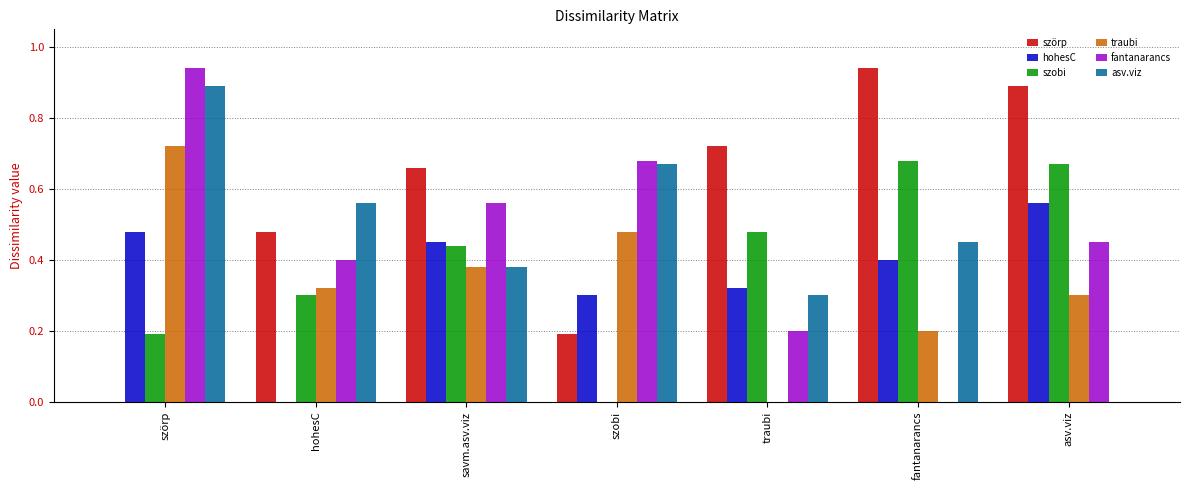

What is the sum of all szobi values?

2.8